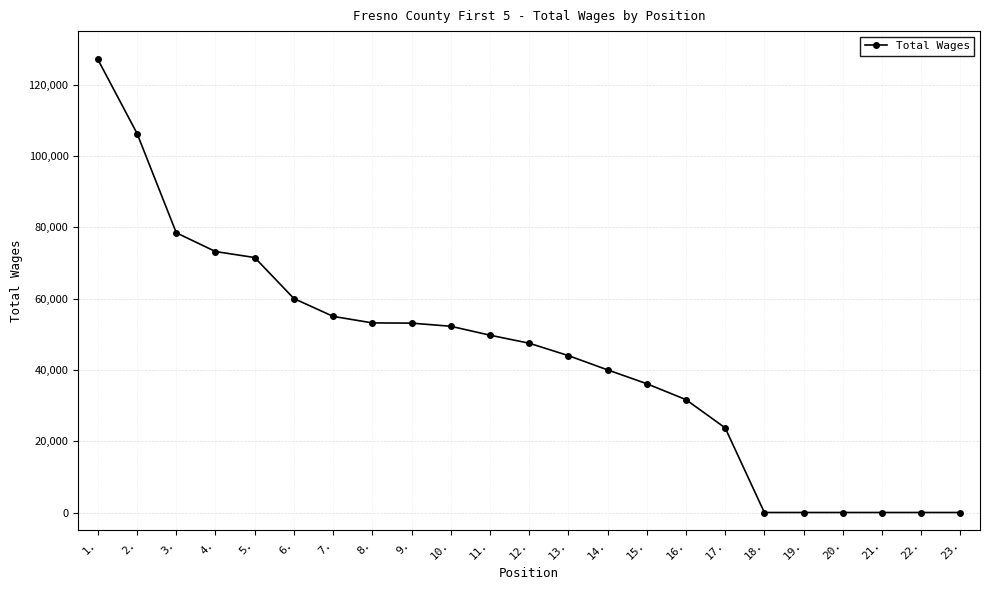

What is the difference between the maximum and minimum values?

127050